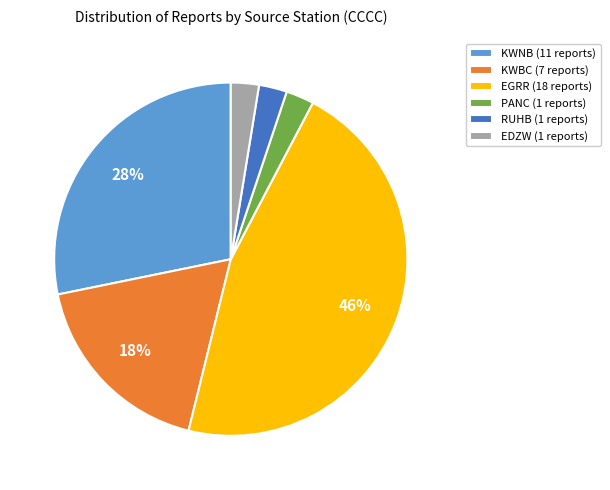

The KWNB (11 reports) slice represents 28% of the pie. True or false?

True